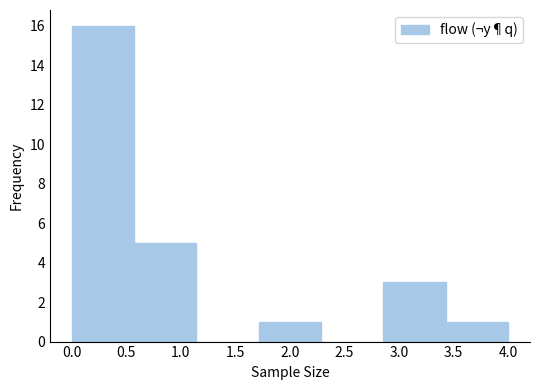

Over which range of the x-axis is the bar tallest?

0.00 to 0.55